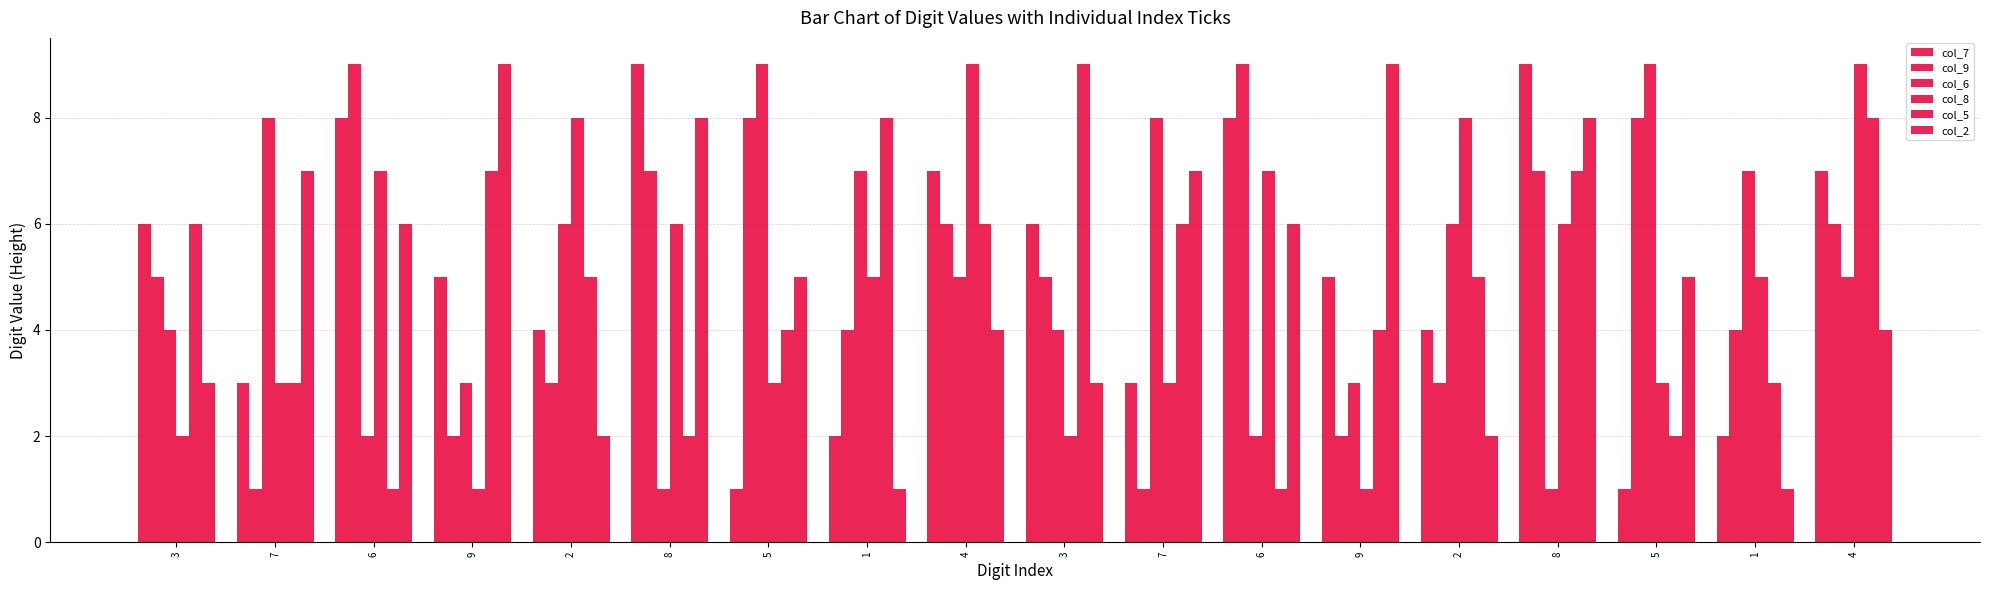

How many categories are shown in the chart?

18